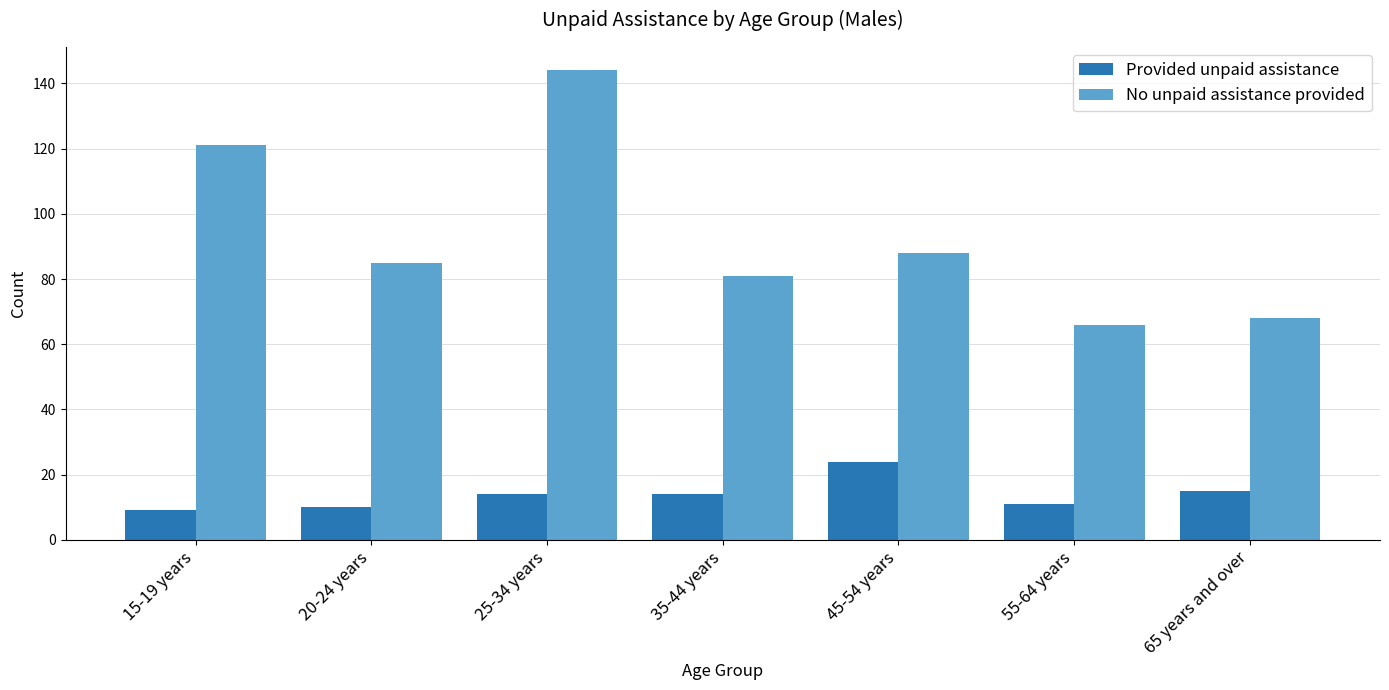

Reading left to right, list all the values displayed in this chart.

Provided unpaid assistance: 15-19 years=9	20-24 years=10	25-34 years=14	35-44 years=14	45-54 years=24	55-64 years=11	65 years and over=15
No unpaid assistance provided: 15-19 years=121	20-24 years=85	25-34 years=144	35-44 years=81	45-54 years=88	55-64 years=66	65 years and over=68